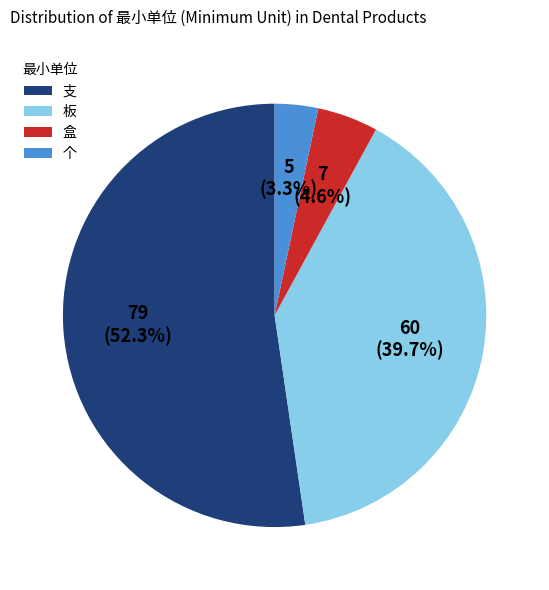

Rank the categories by value from highest to lowest.

支, 板, 盒, 个